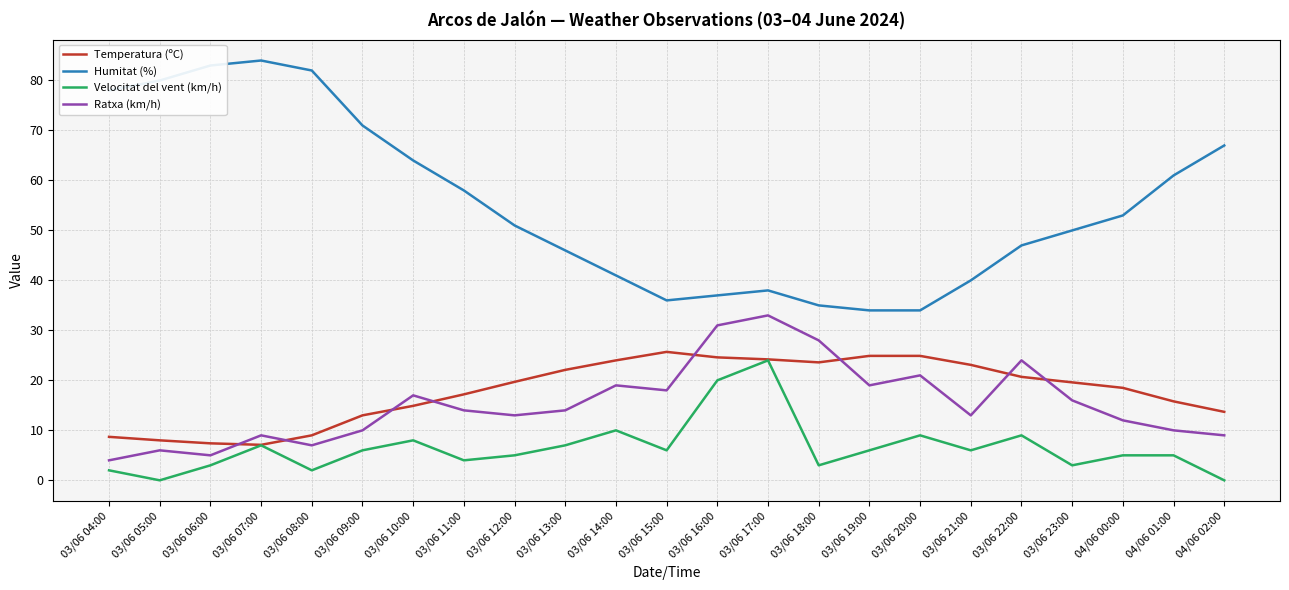

At which category does Ratxa (km/h) reach its first local valley?

03/06 06:00